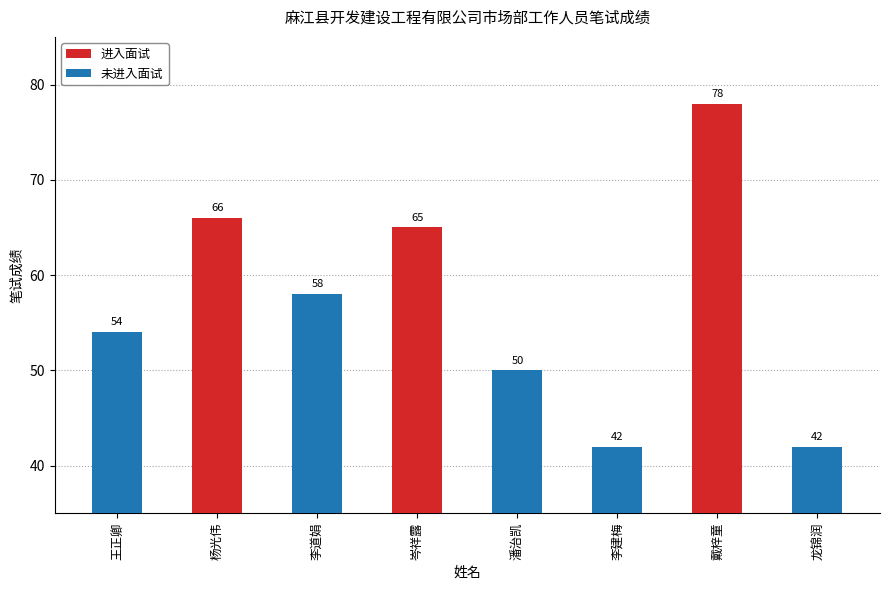

What is the sum of all values?

455